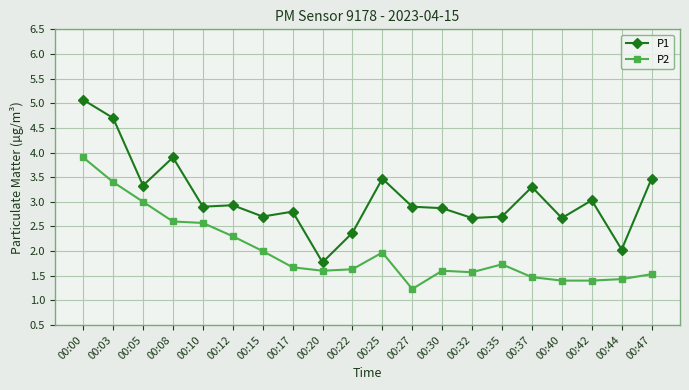

Which category has the highest value across all series?

00:00